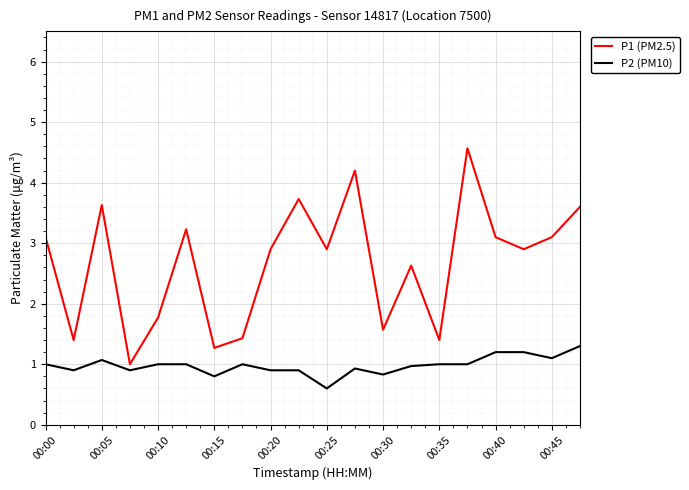

What is the smallest value displayed?

0.6